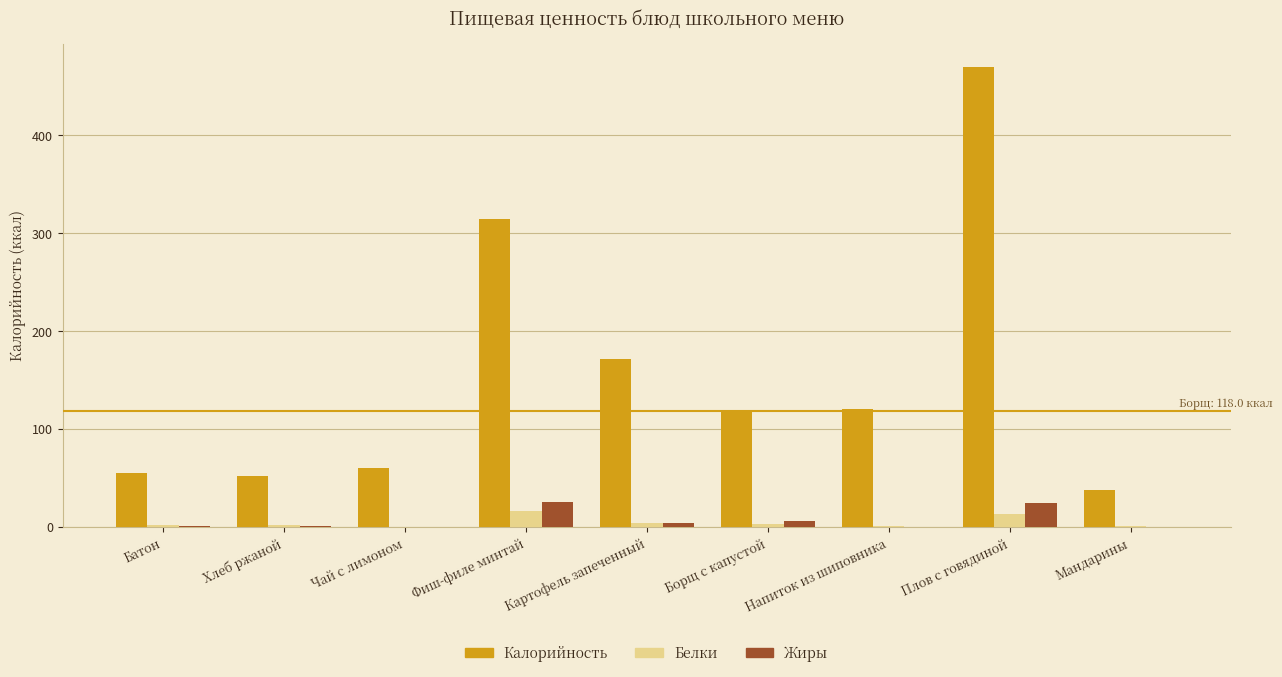

True or false: Калорийность has a value of 59.9 at Чай с лимоном.

True